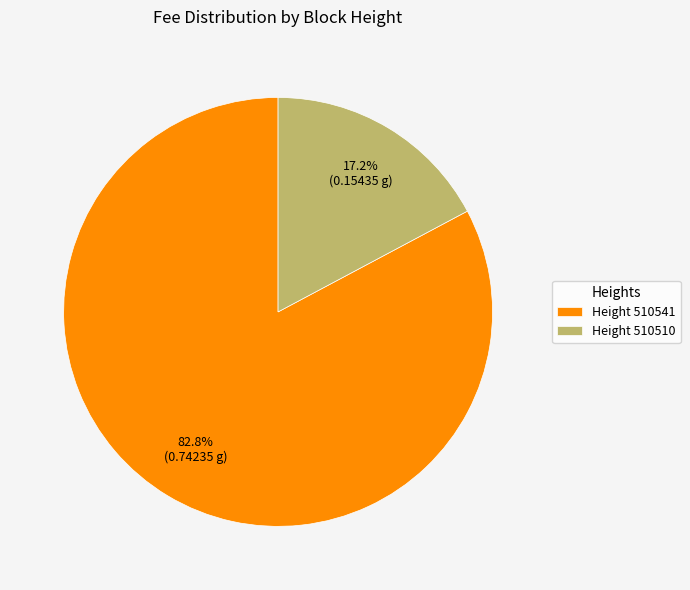

Count the number of slices in the pie.

2